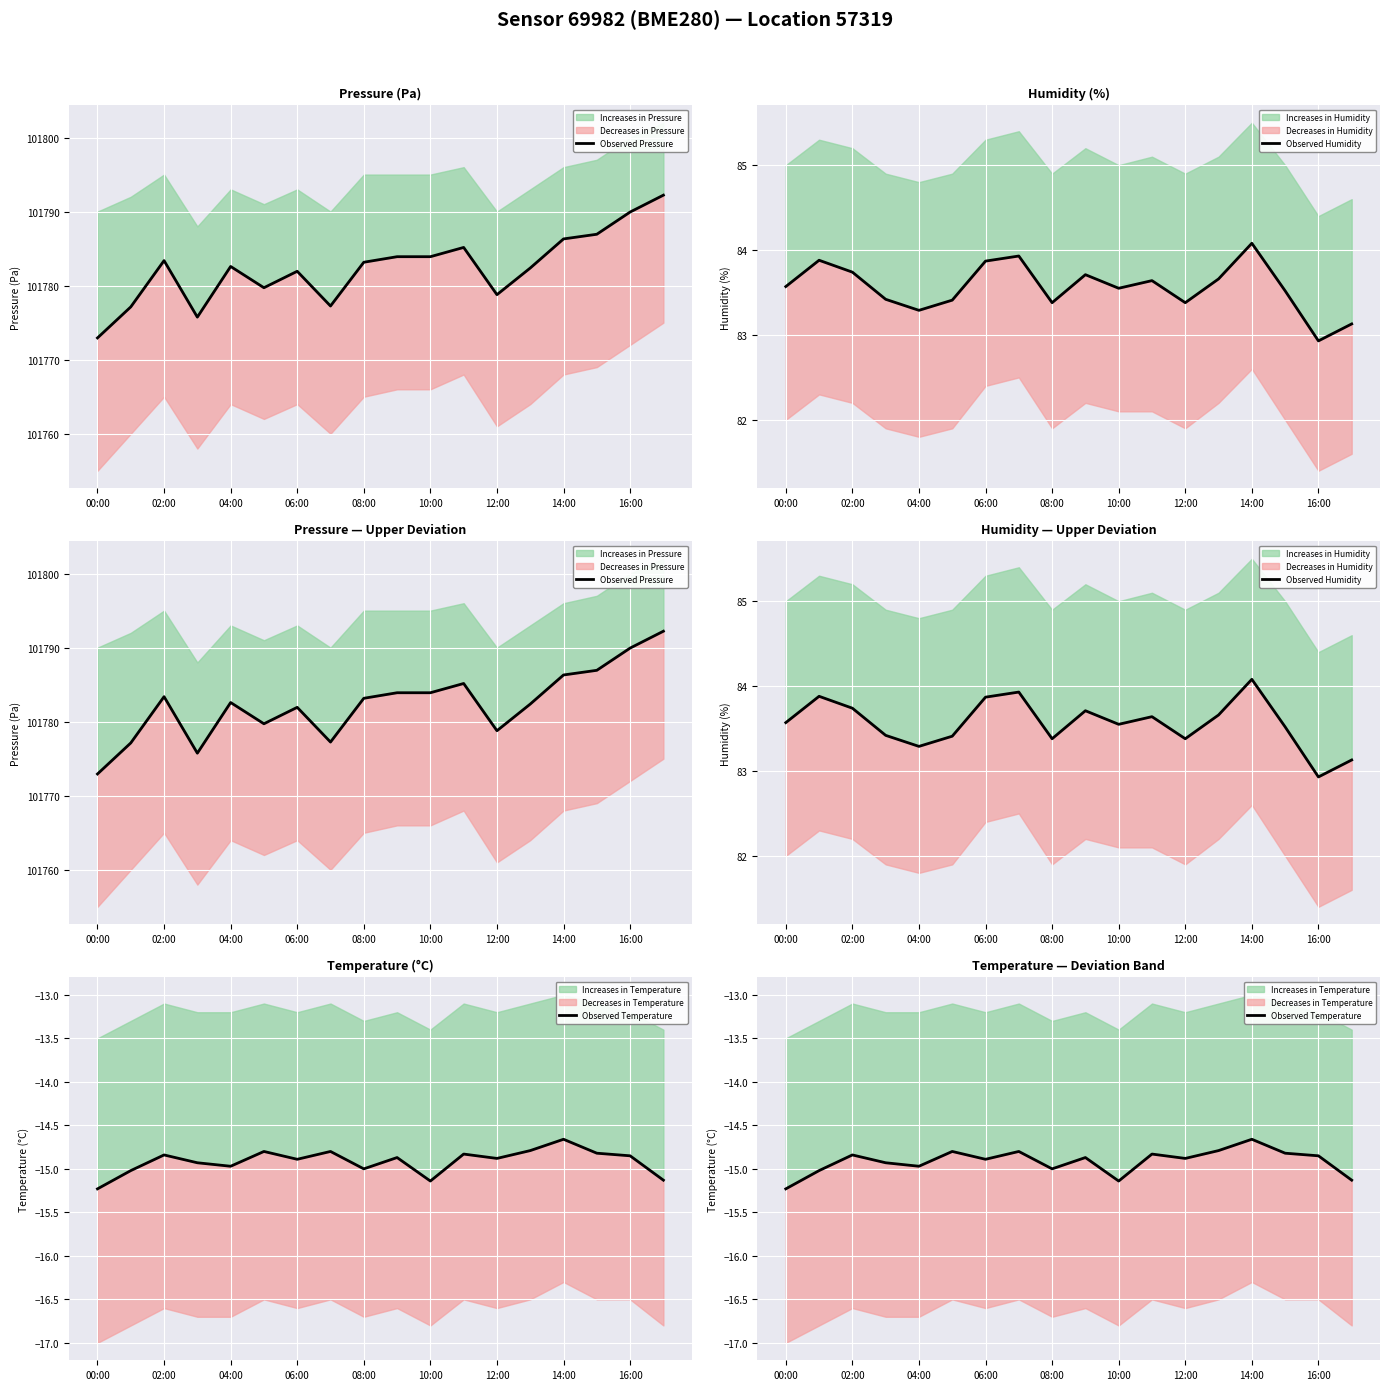

Rank the series by their maximum value, from highest to lowest.

Observed Pressure, Observed Humidity, Observed Temperature